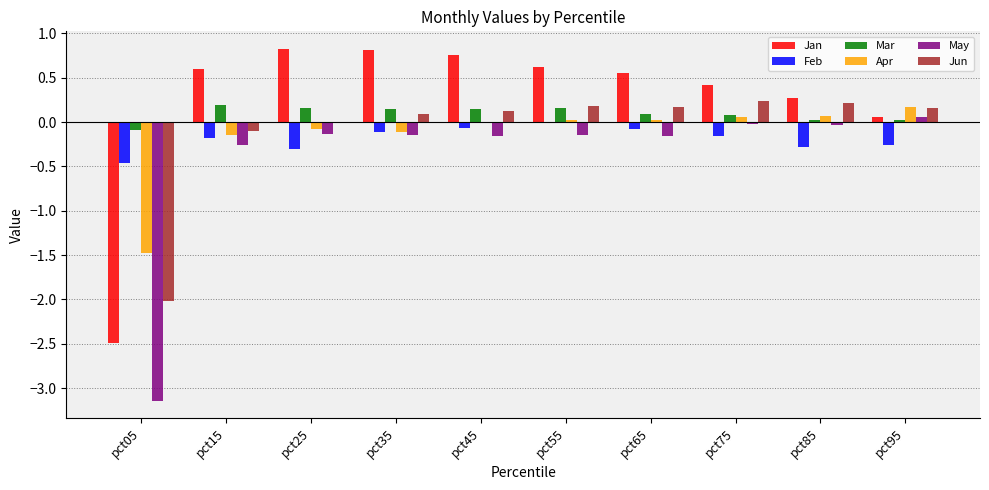

What is the sum of all May values?

-4.1